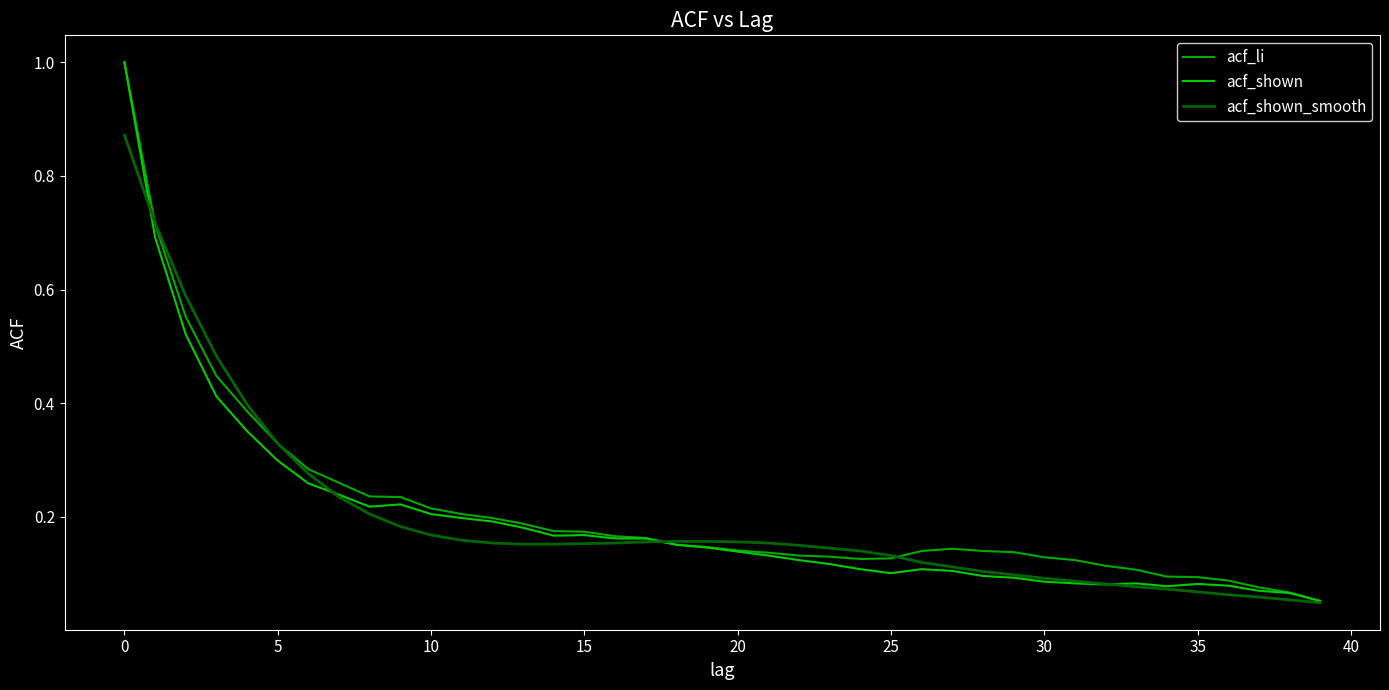

What is the lowest value of the acf_li series?

0.1